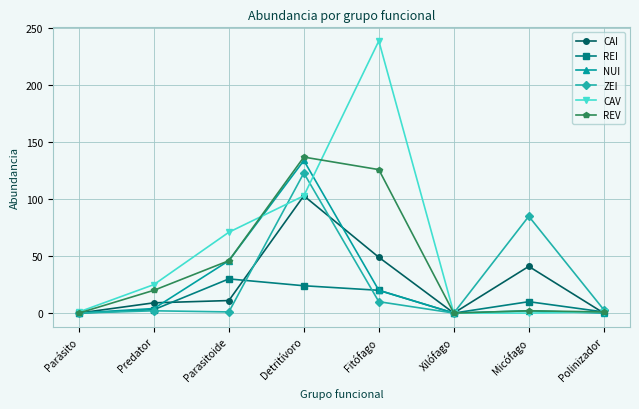

What is the average value of the CAI series?

27